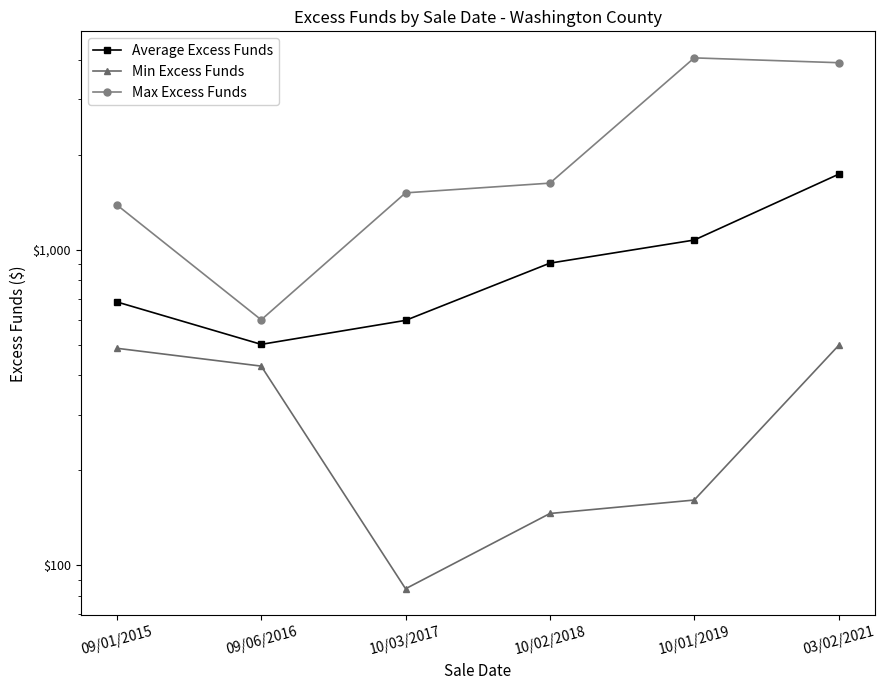

What is the average value of the Average Excess Funds series?

915.2